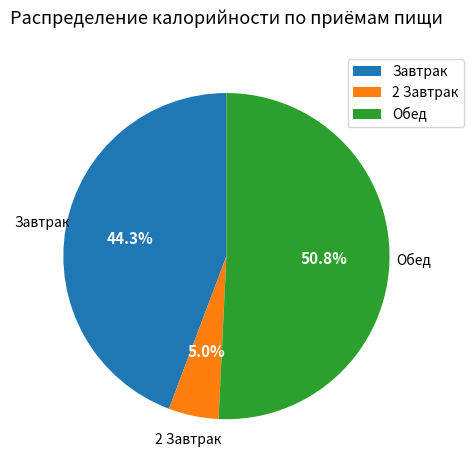

Rank the categories by value from lowest to highest.

2 Завтрак, Завтрак, Обед